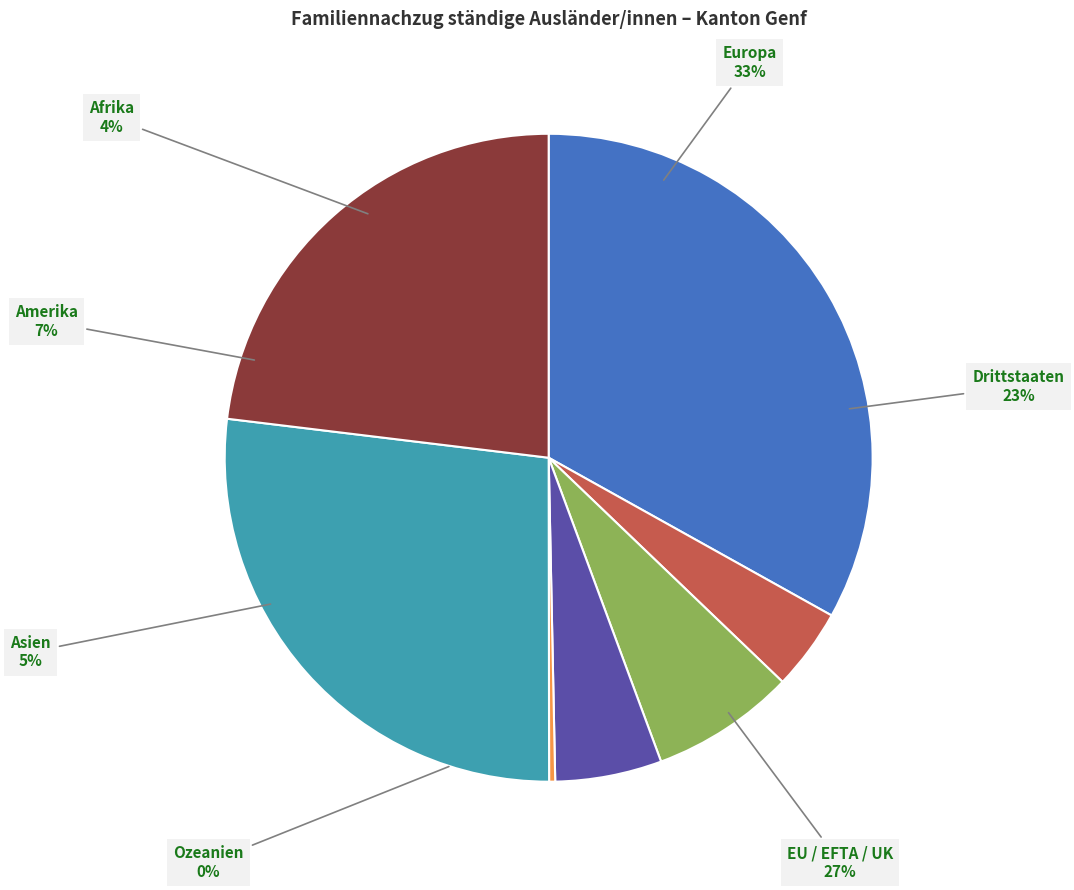

To the nearest percent, what portion does Afrika represent?

4%